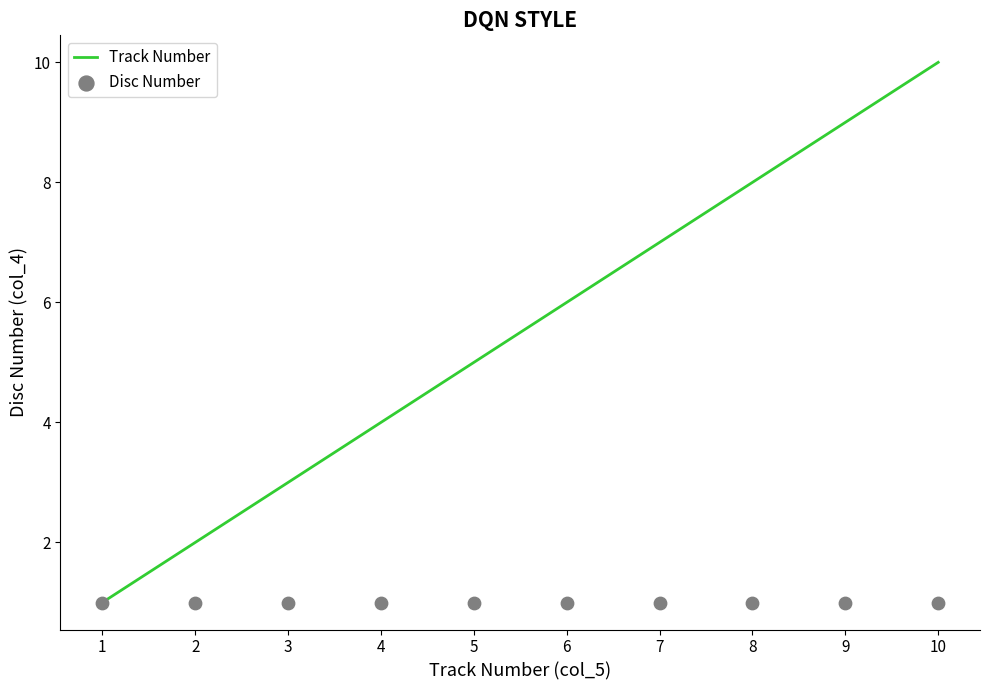

At how many categories does at least one series exceed 8?

2